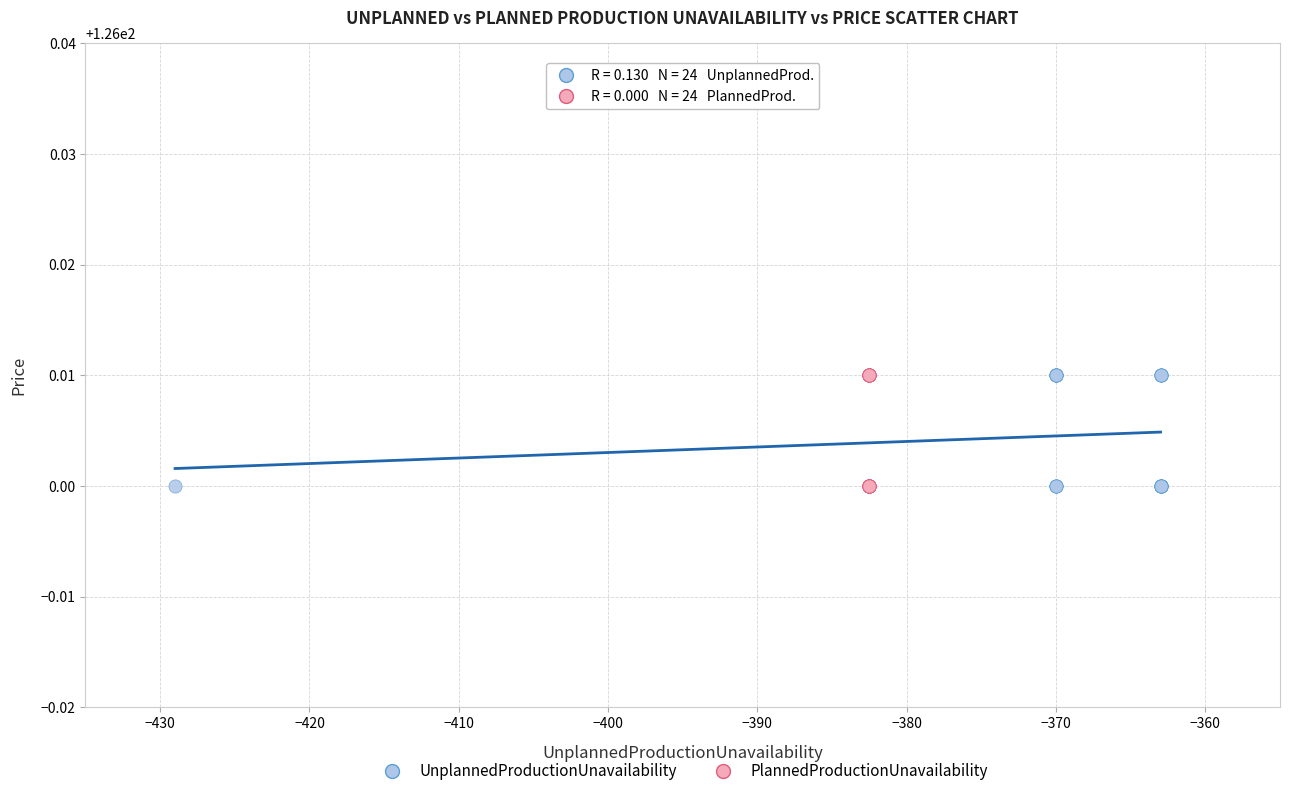

What are all the series names shown in the legend?

UnplannedProductionUnavailability, PlannedProductionUnavailability